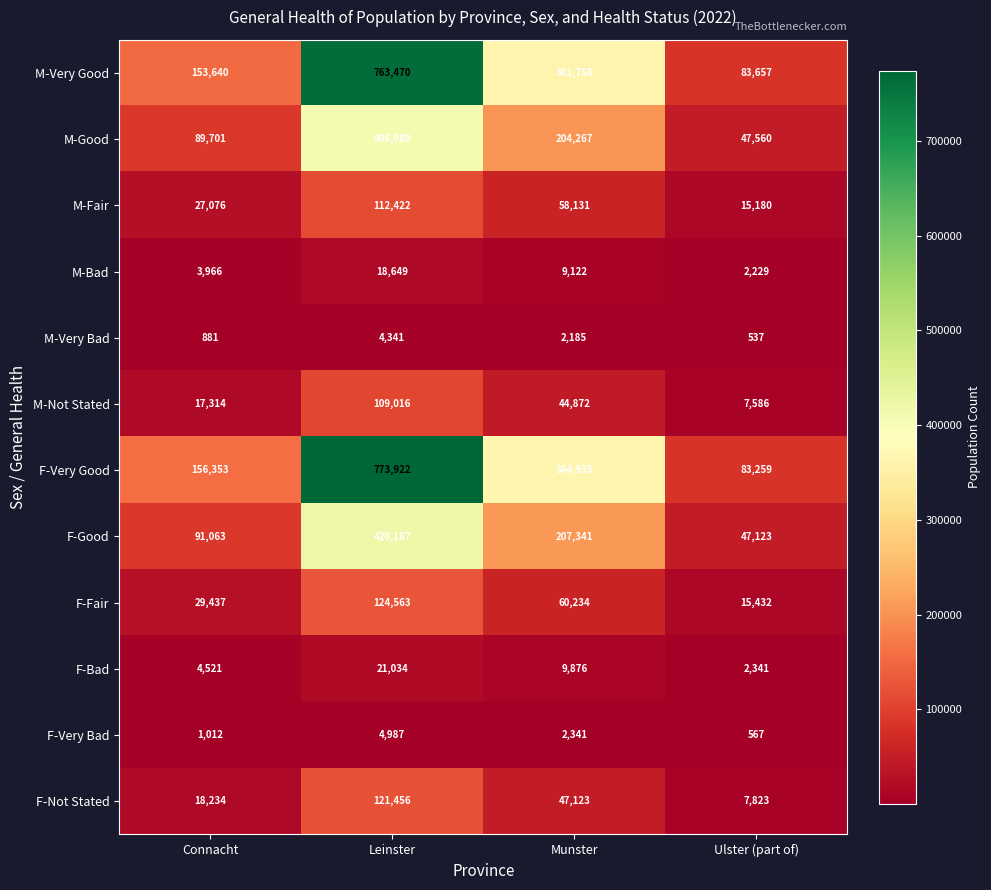

What is the spread (max minus min) of values at Ulster (part of)?

83120